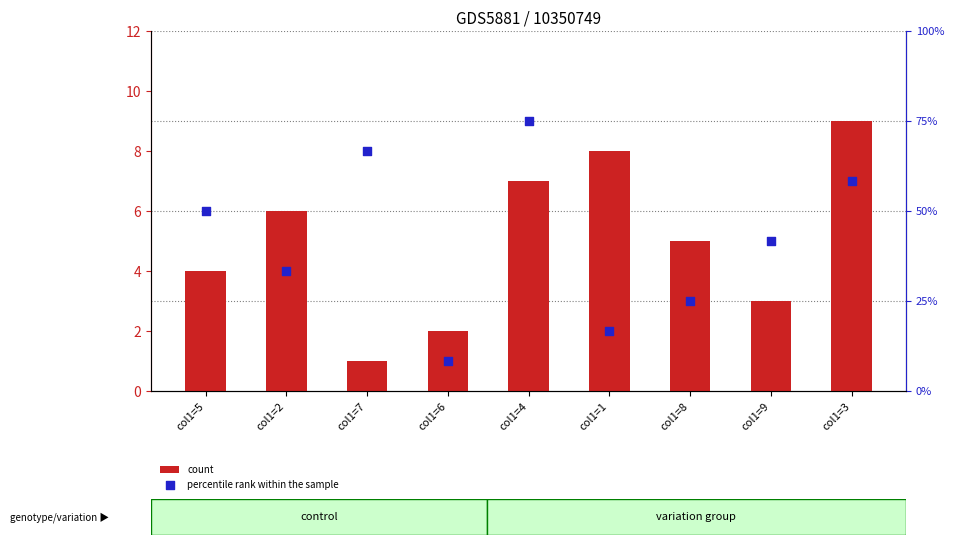

What is the total value across all series at col1=3?

16